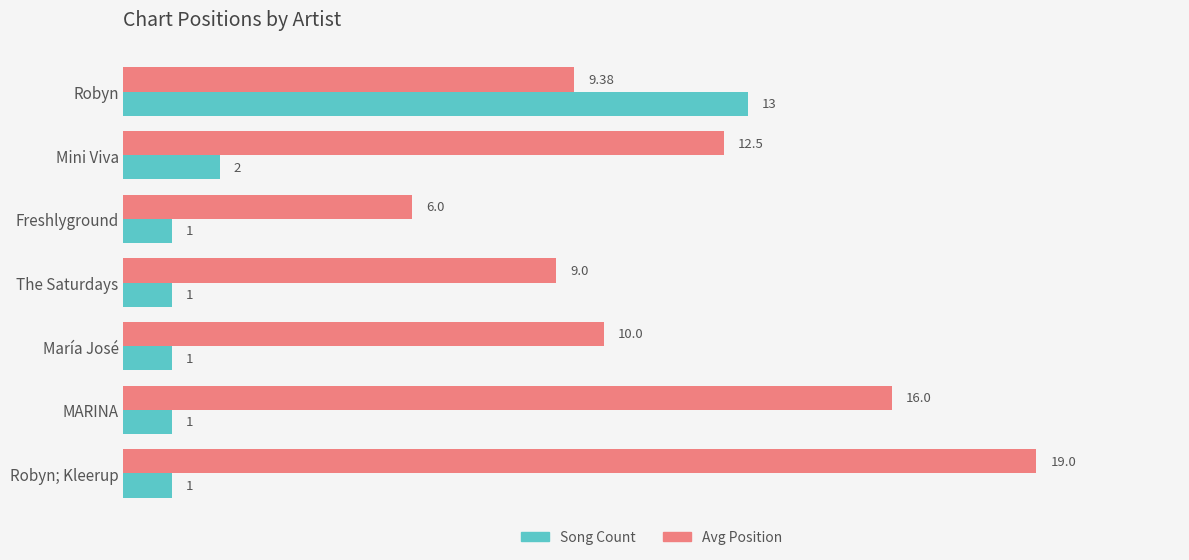

What is the difference between the maximum and second lowest values in the Song Count series?

12.0